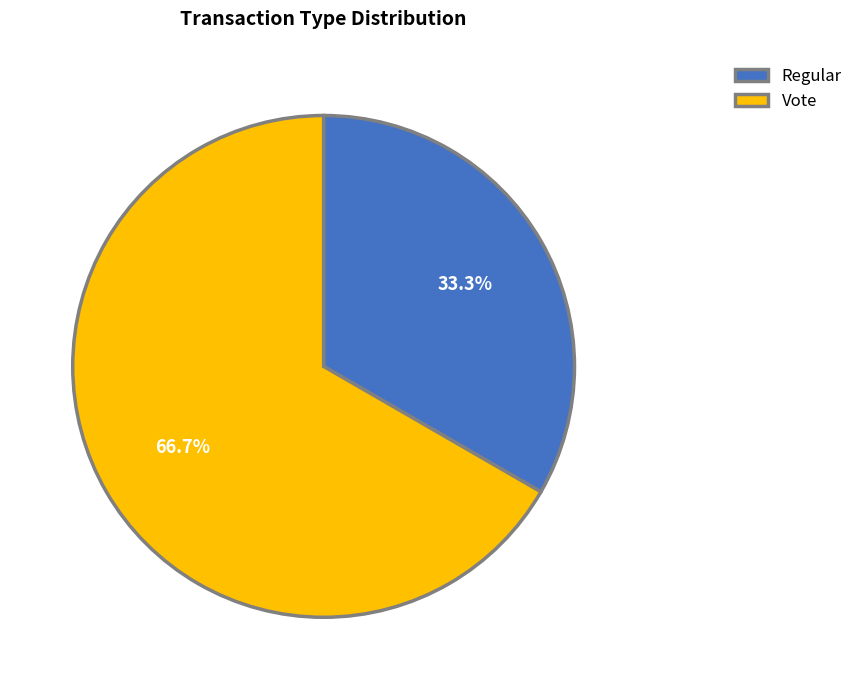

Is there a majority slice in this chart?

Yes